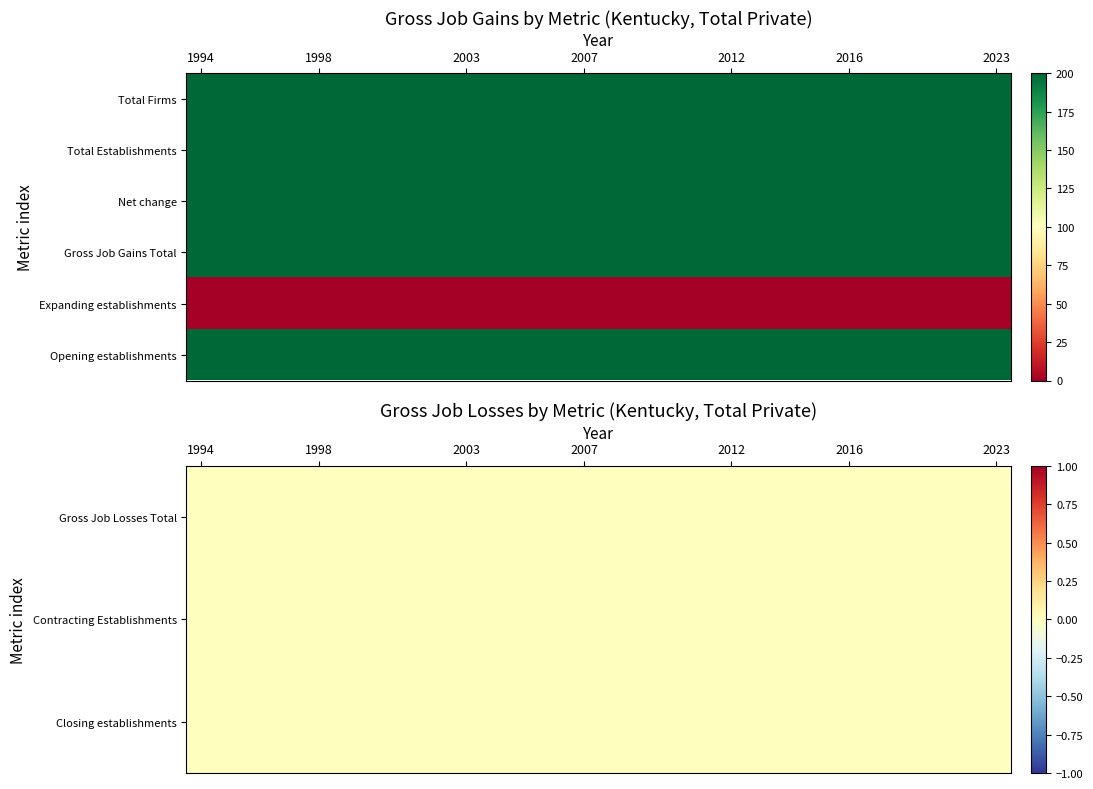

How many data points does each series have?

28